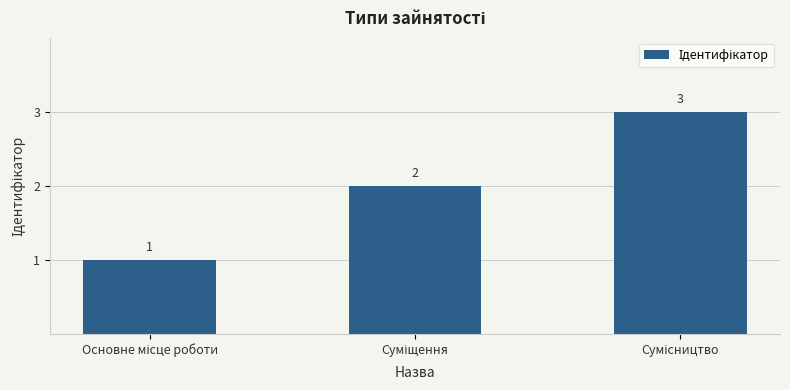

How many values are between 1 and 3?

3